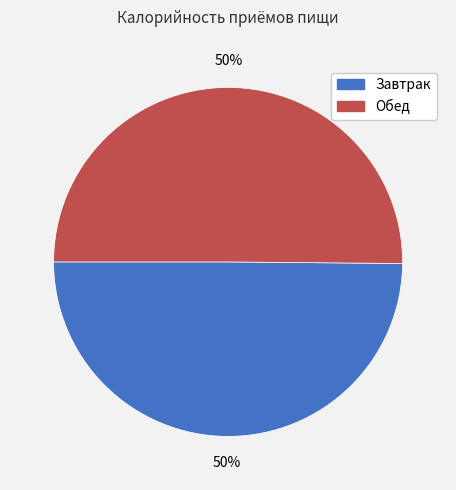

What is the ratio of the value at Обед to the value at Завтрак?

1.0